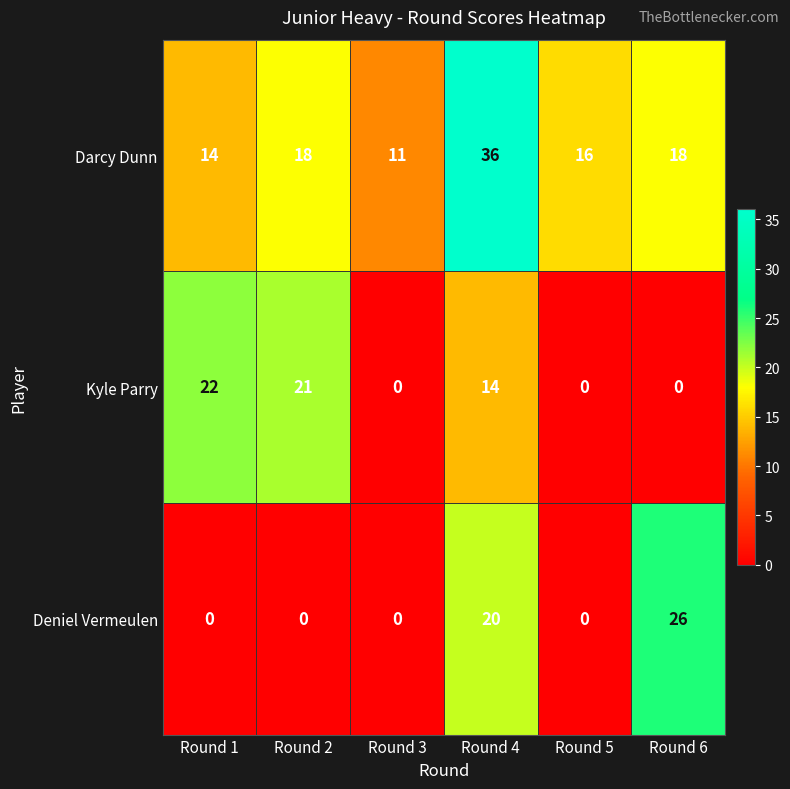

What is the spread (max minus min) of values at Round 5?

16